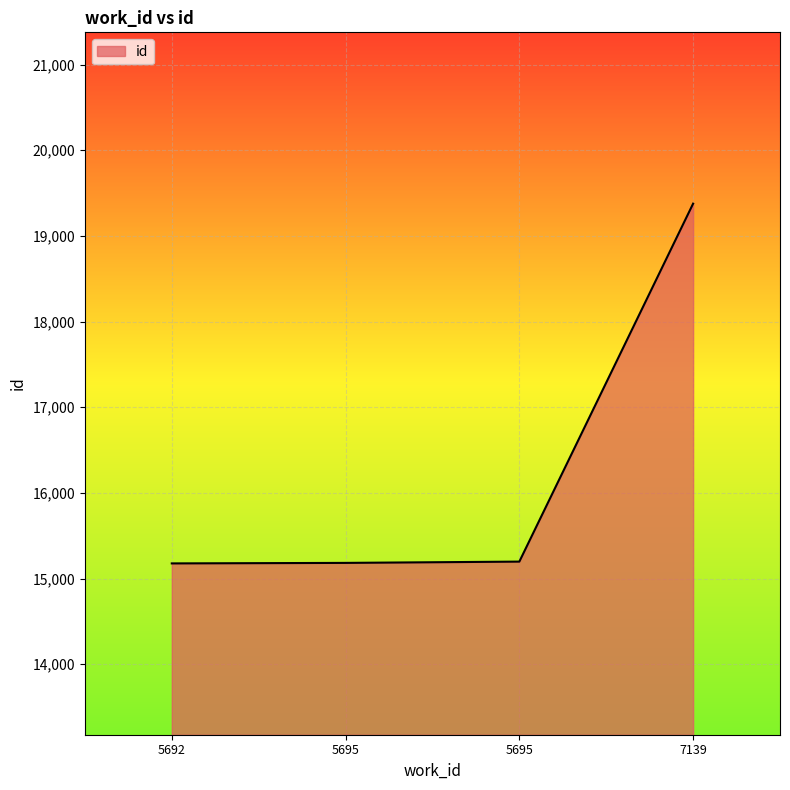

Does the chart have visible grid lines?

Yes